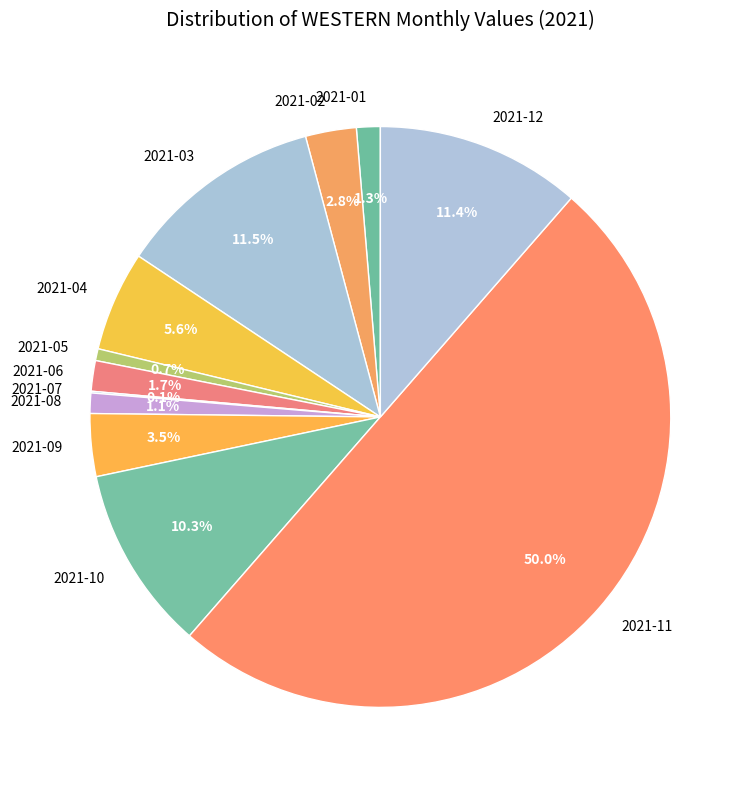

To the nearest percent, what is the difference between the 2021-05 and 2021-03 slice percentages?

11%